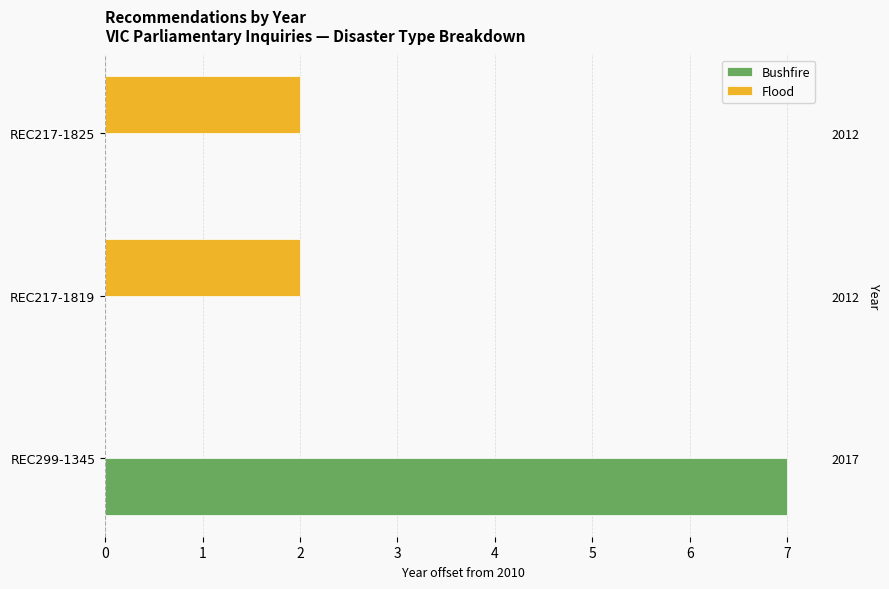

How many data points does each series have?

3